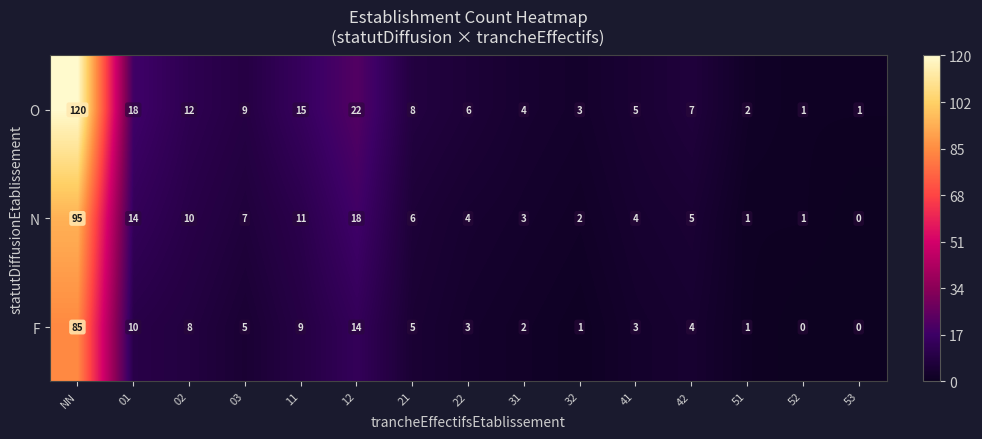

Which series has the largest total across all categories?

O